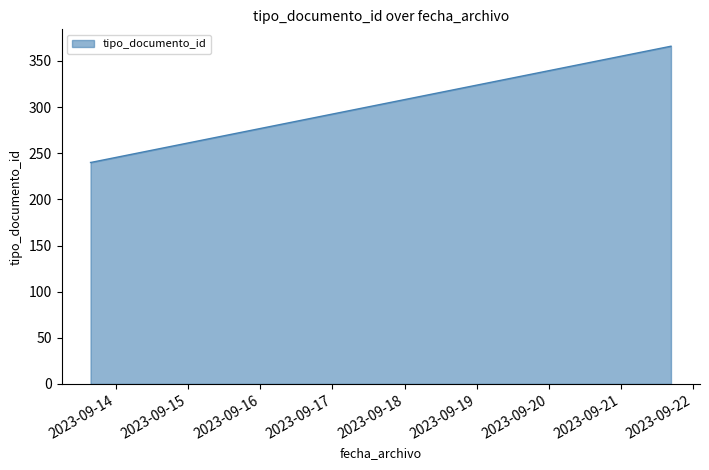

What is the average value?

261